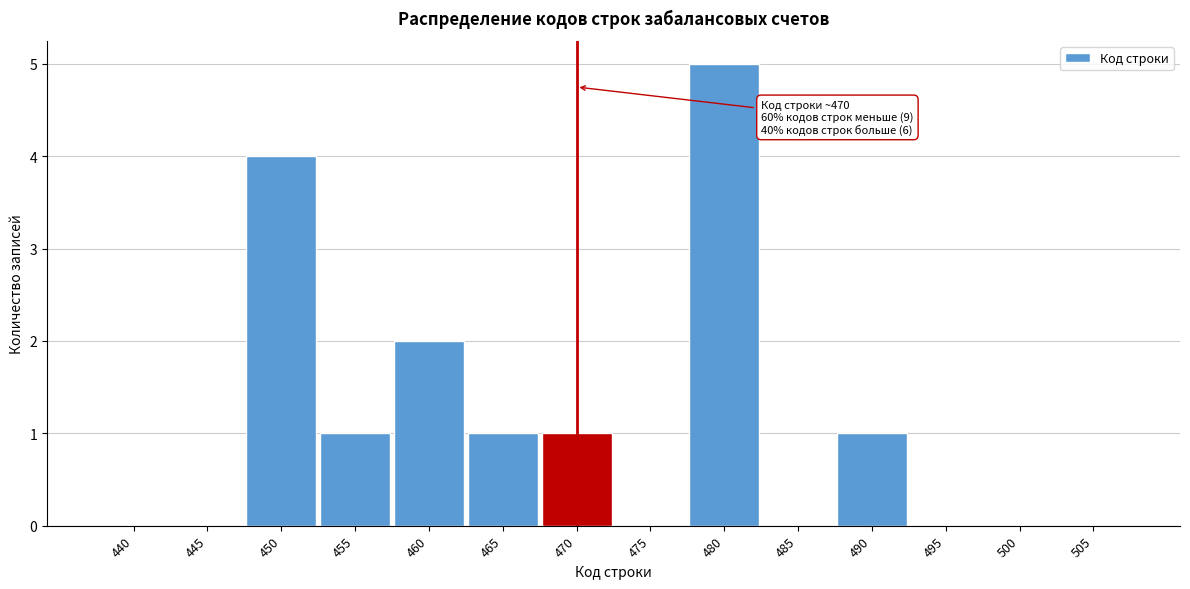

Reading left to right, list all the values displayed in this chart.

440=0	445=0	450=4	455=1	460=2	465=1	470=1	475=0	480=5	485=0	490=1	495=0	500=0	505=0